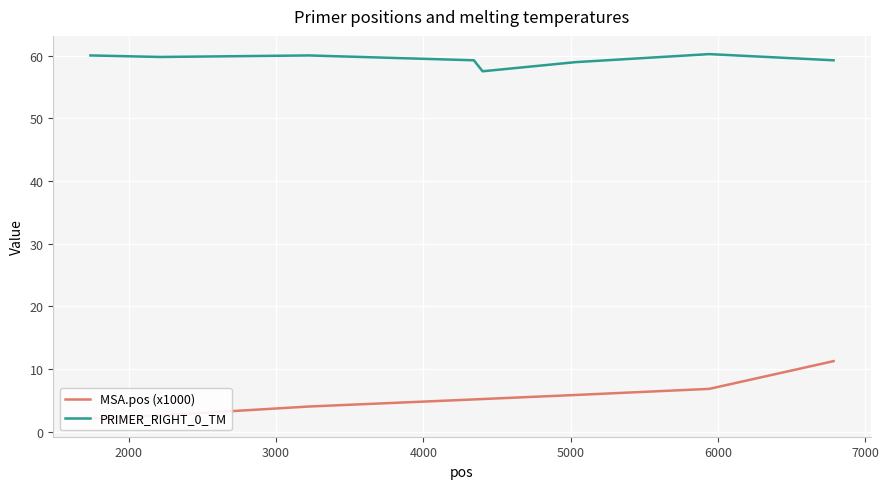

What position from the right is 2000?

8